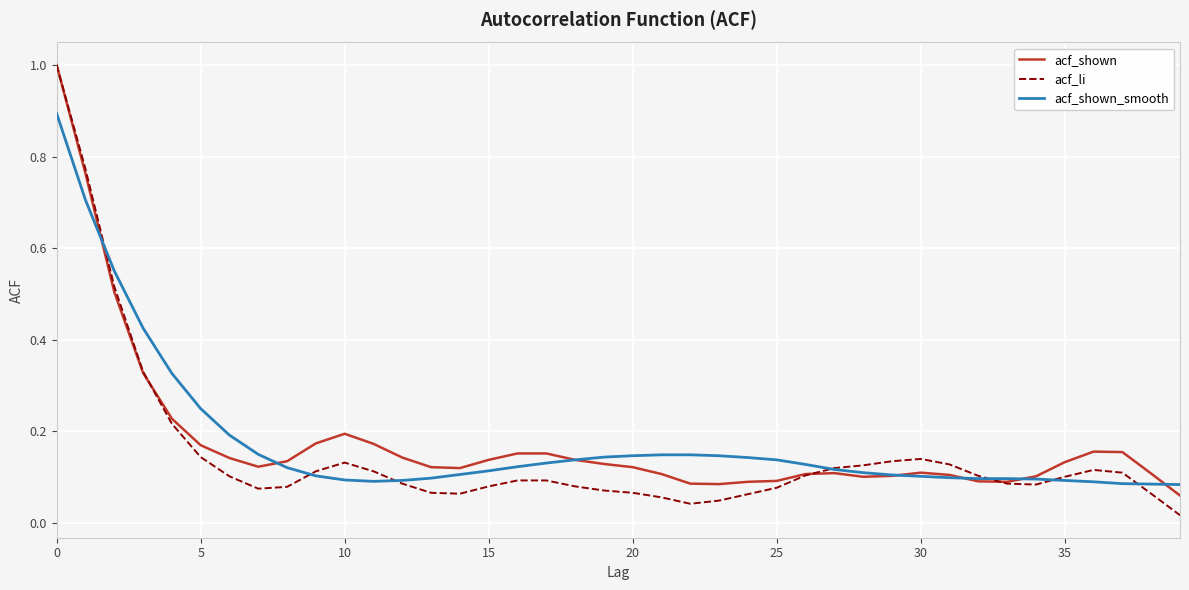

What is the highest value of the acf_li series?

1.0